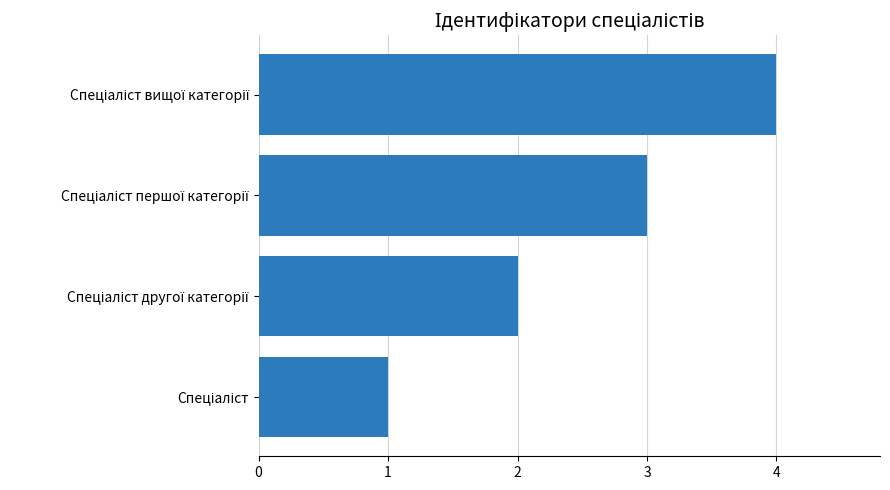

How many series are shown in this chart?

1